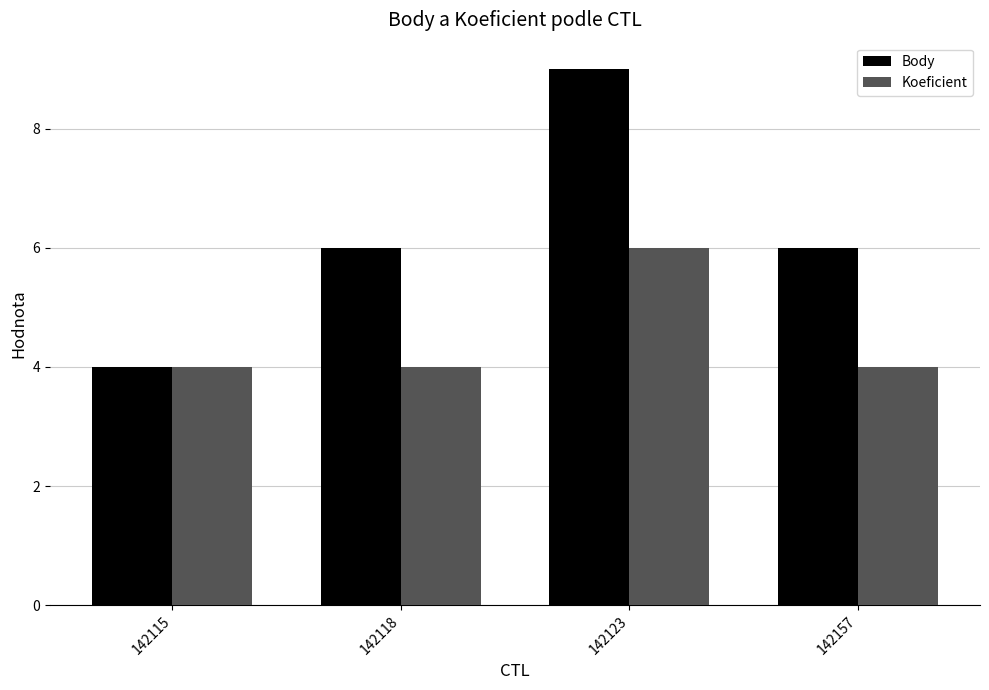

Reading right to left, list all the values displayed in this chart.

Body: 142157=6	142123=9	142118=6	142115=4
Koeficient: 142157=4	142123=6	142118=4	142115=4